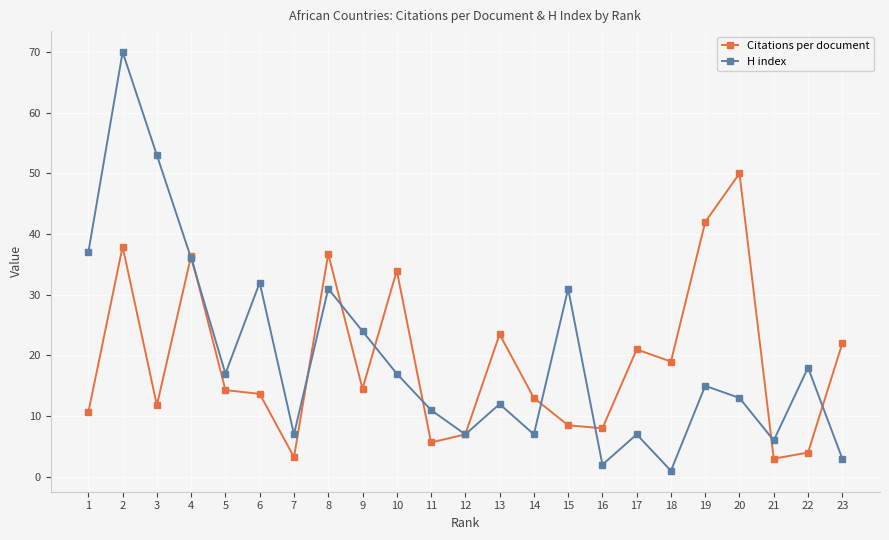

Is the value of Citations per document at 7 greater than the value of H index at 16?

Yes